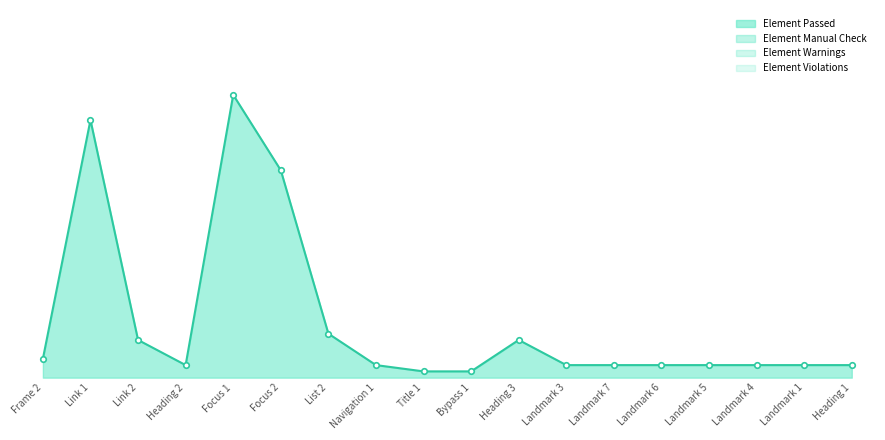

The value of Element Violations at Heading 2 is 1. True or false?

False